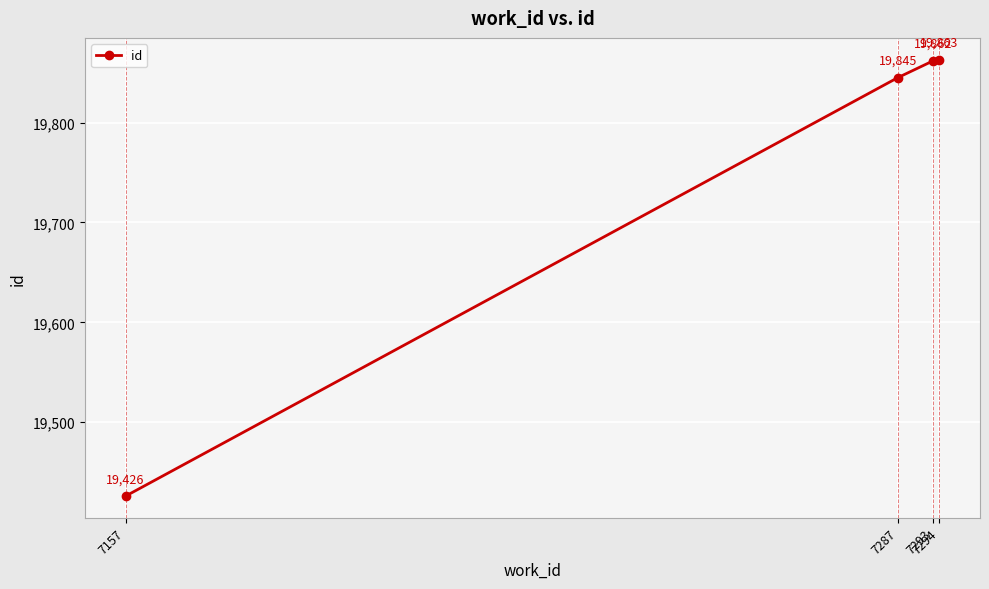

True or false: the data shows 19863 at 7294.

True